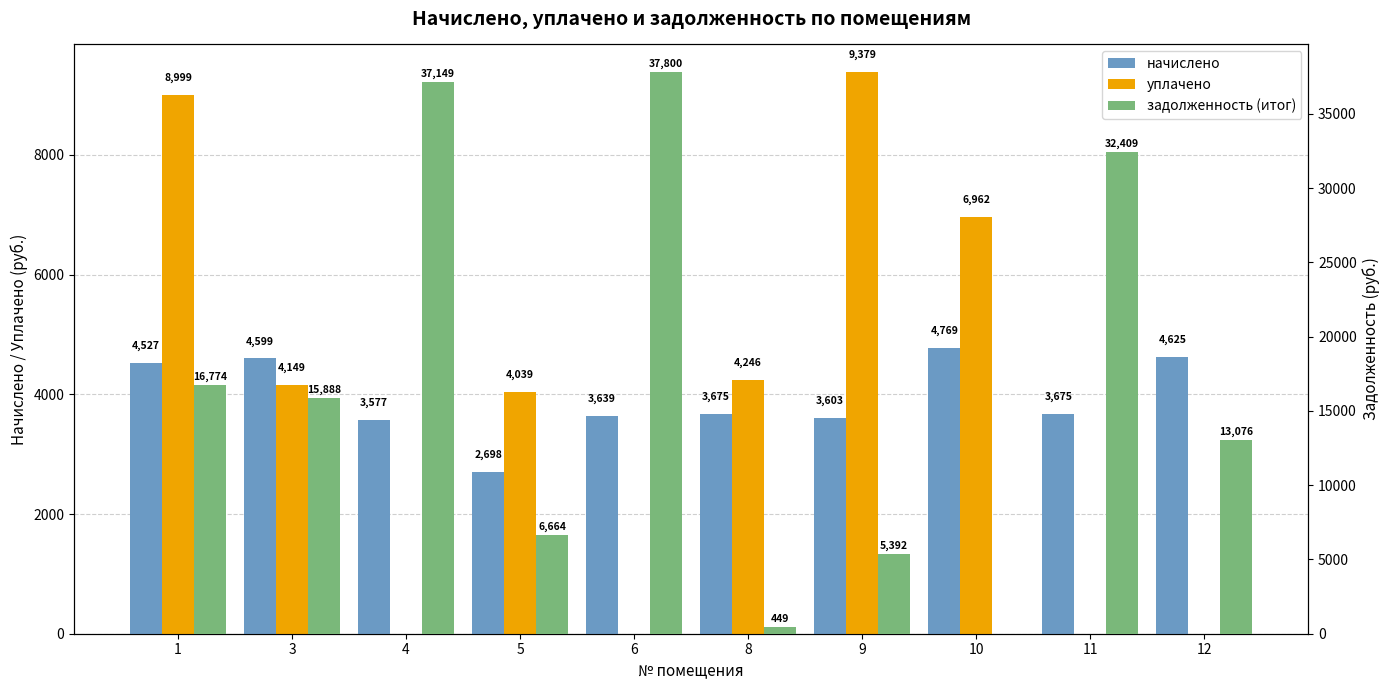

What is the difference between the уплачено values at 4 and 3?

4149.2